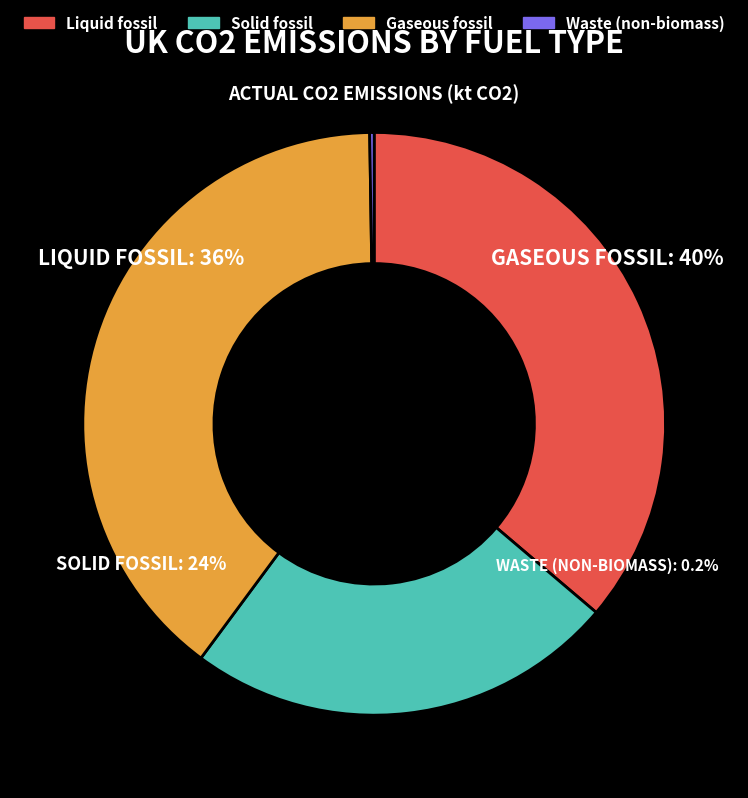

Combined, do Gaseous fossil and Liquid fossil account for over 50%?

Yes